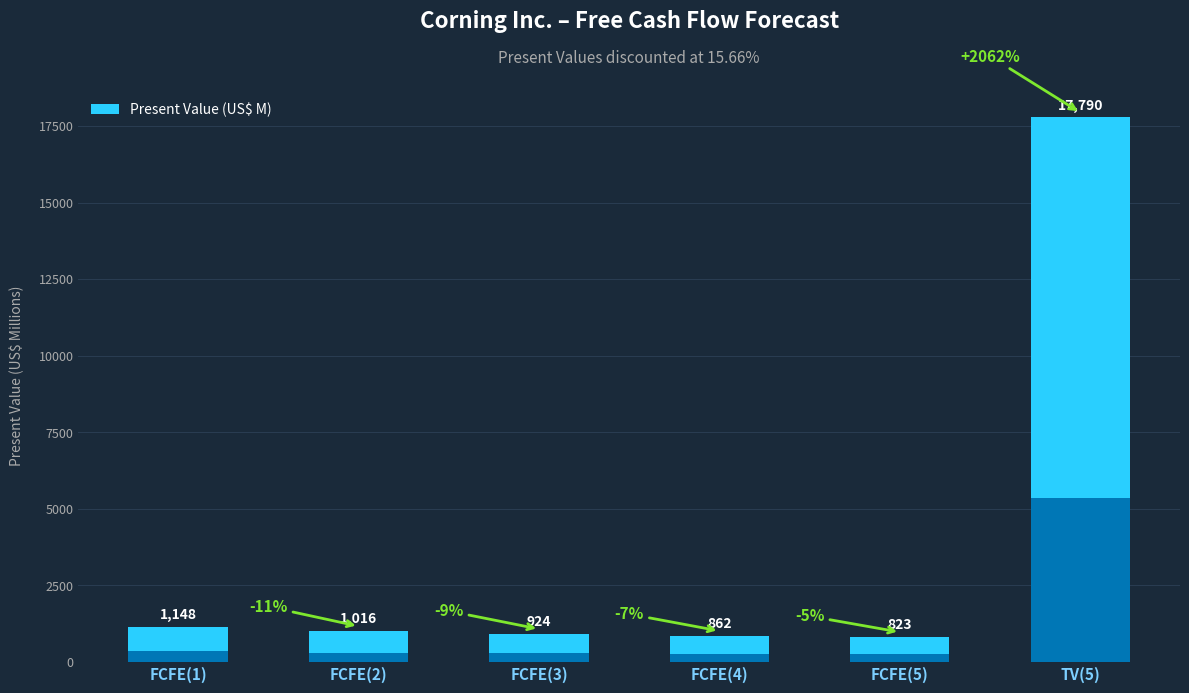

List the labels in order of value, smallest first.

FCFE(5), FCFE(4), FCFE(3), FCFE(2), FCFE(1), TV(5)